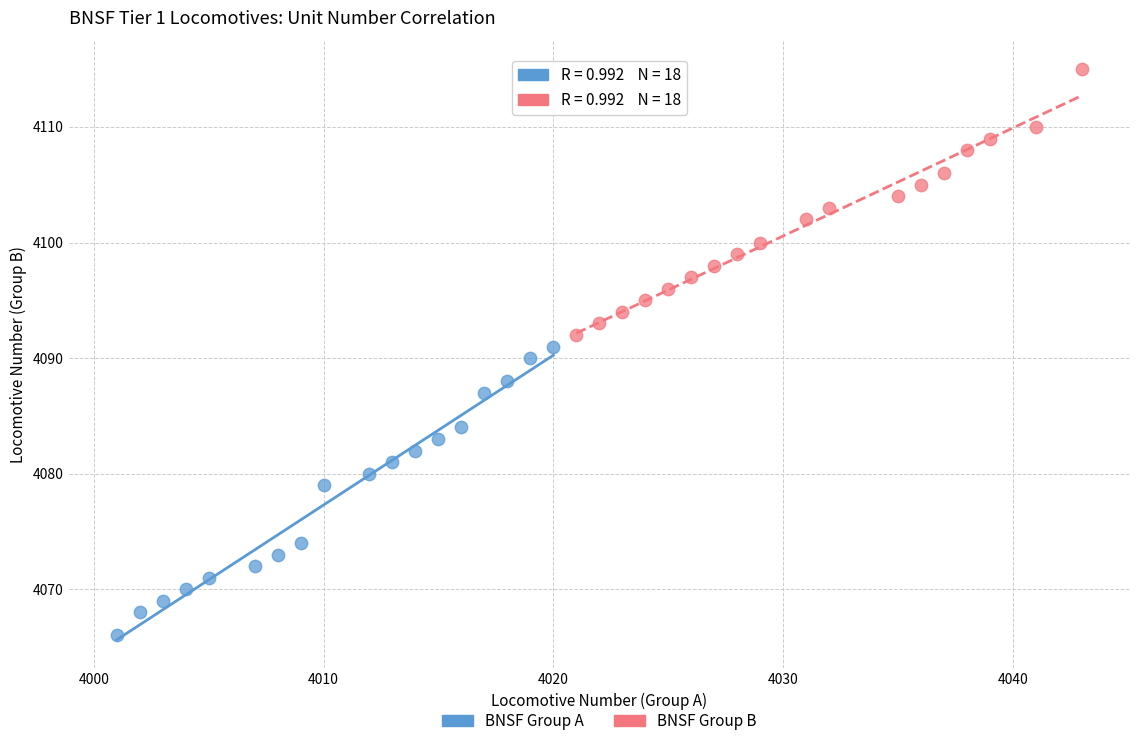

What are all the series names shown in the legend?

BNSF Group A, BNSF Group B